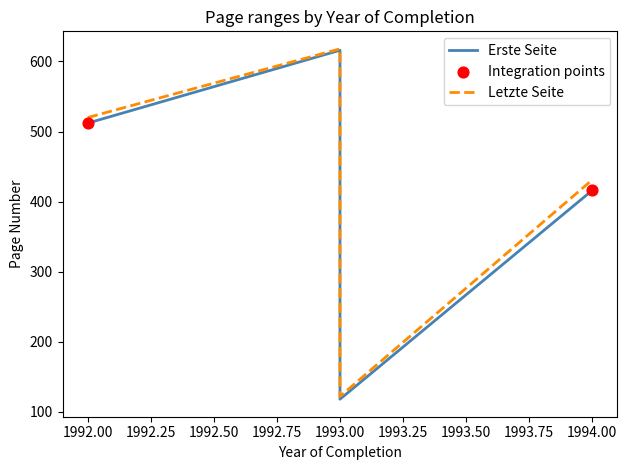

Which series has the largest total across all categories?

Letzte Seite